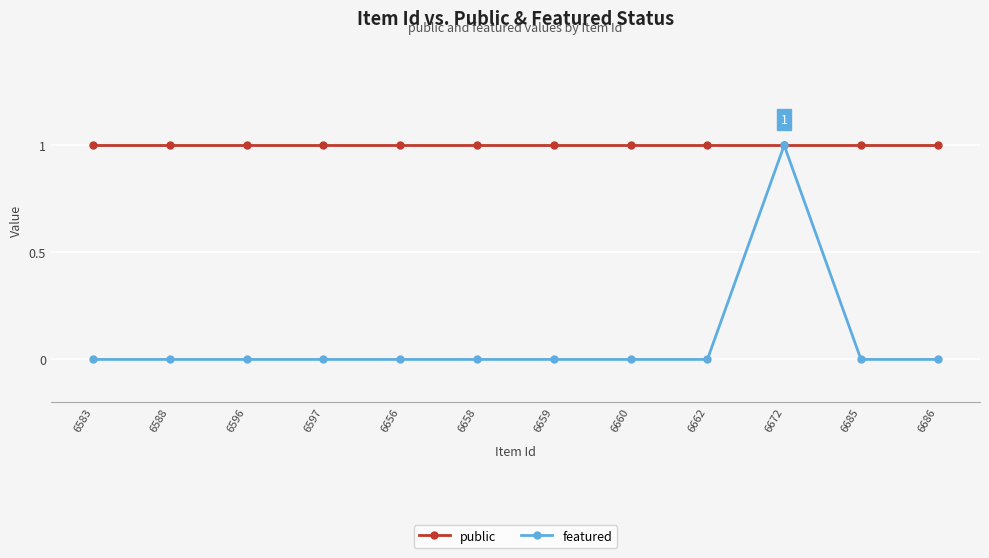

What is the maximum value for featured?

1